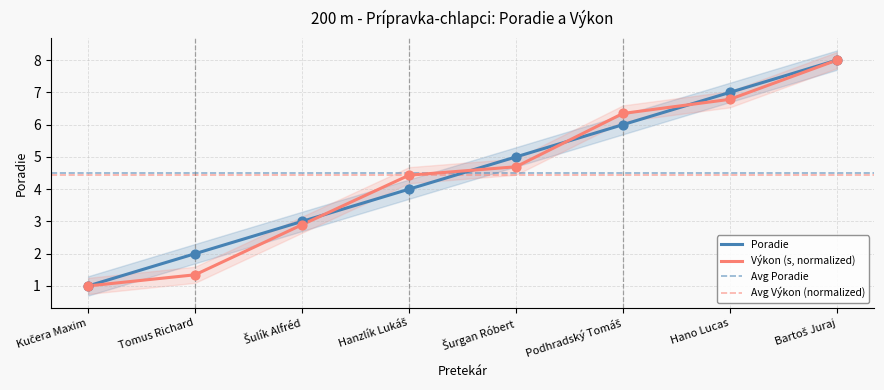

Is the value of Výkon at Podhradský Tomáš greater than the value of Poradie at Hano Lucas?

No